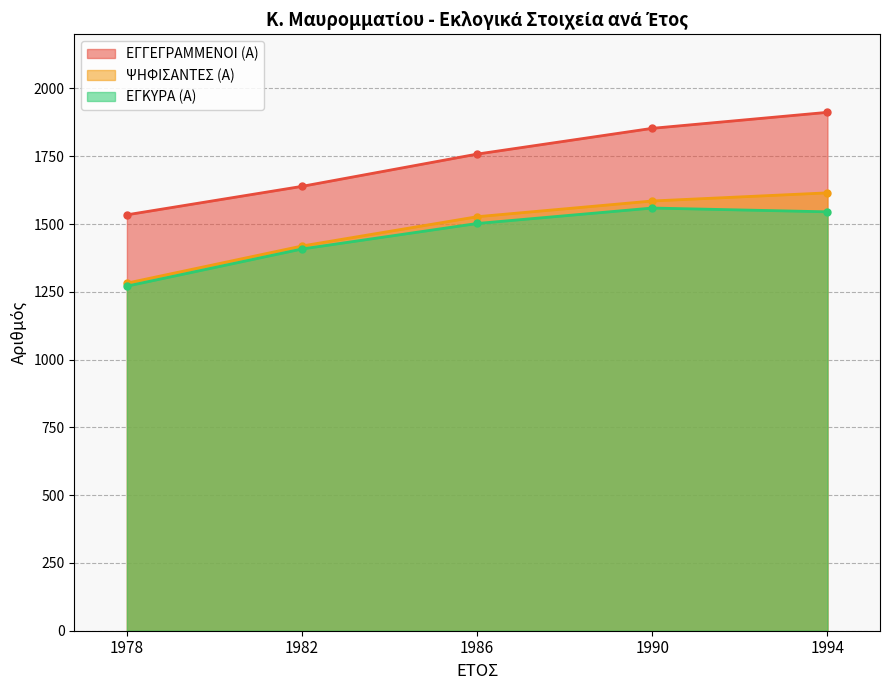

True or false: ΕΓΓΕΓΡΑΜΜΕΝΟΙ (Α) and ΕΓΚΥΡΑ (Α) cross at least once.

False